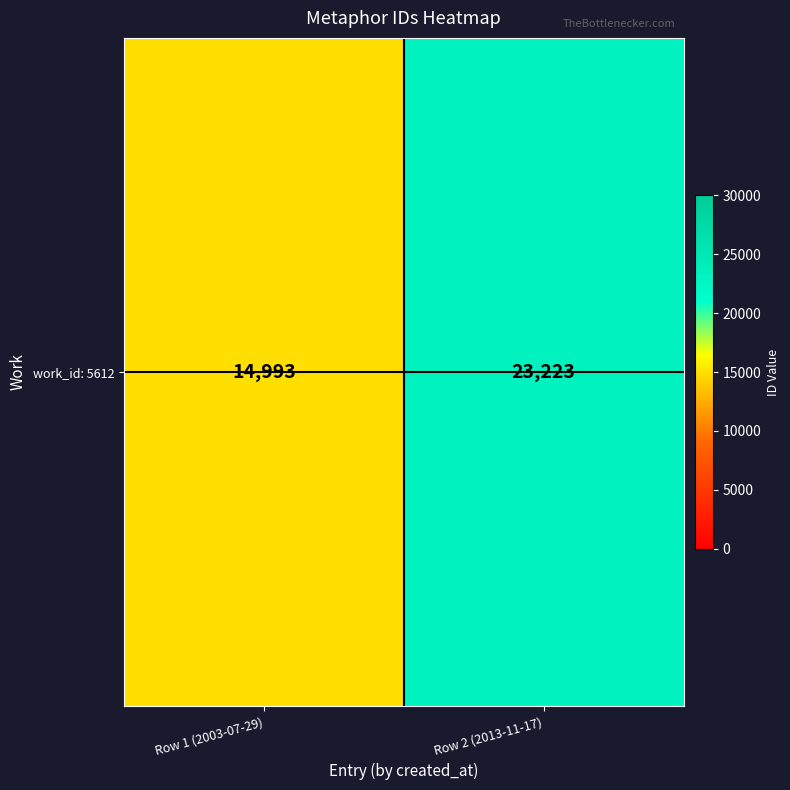

What is the sum of the values at Row 2 (2013-11-17) and Row 1 (2003-07-29)?

38216